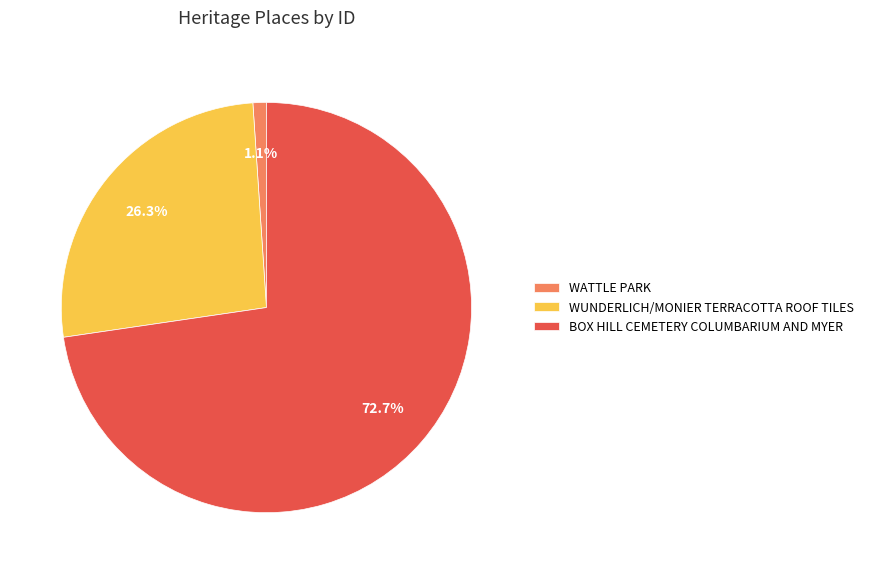

To the nearest percent, what portion does WATTLE PARK represent?

1%